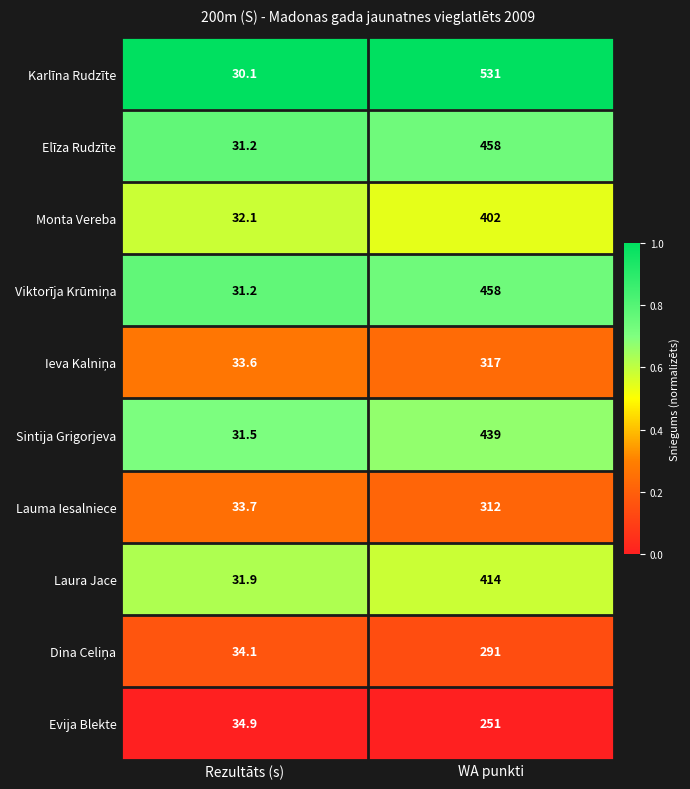

At which category is the sum across all series the highest?

WA punkti